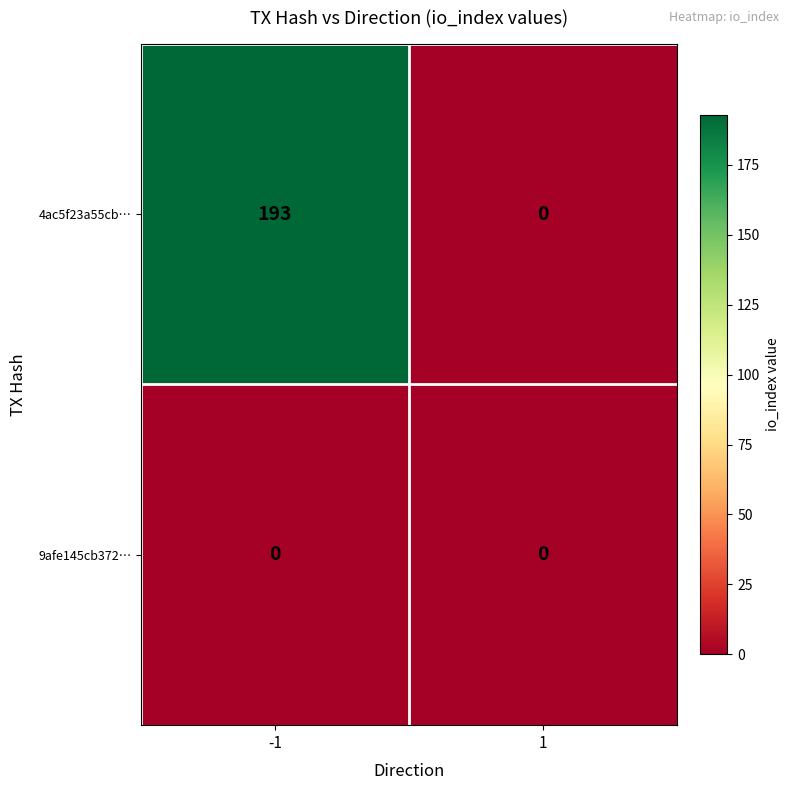

At how many categories does at least one series exceed 75?

1